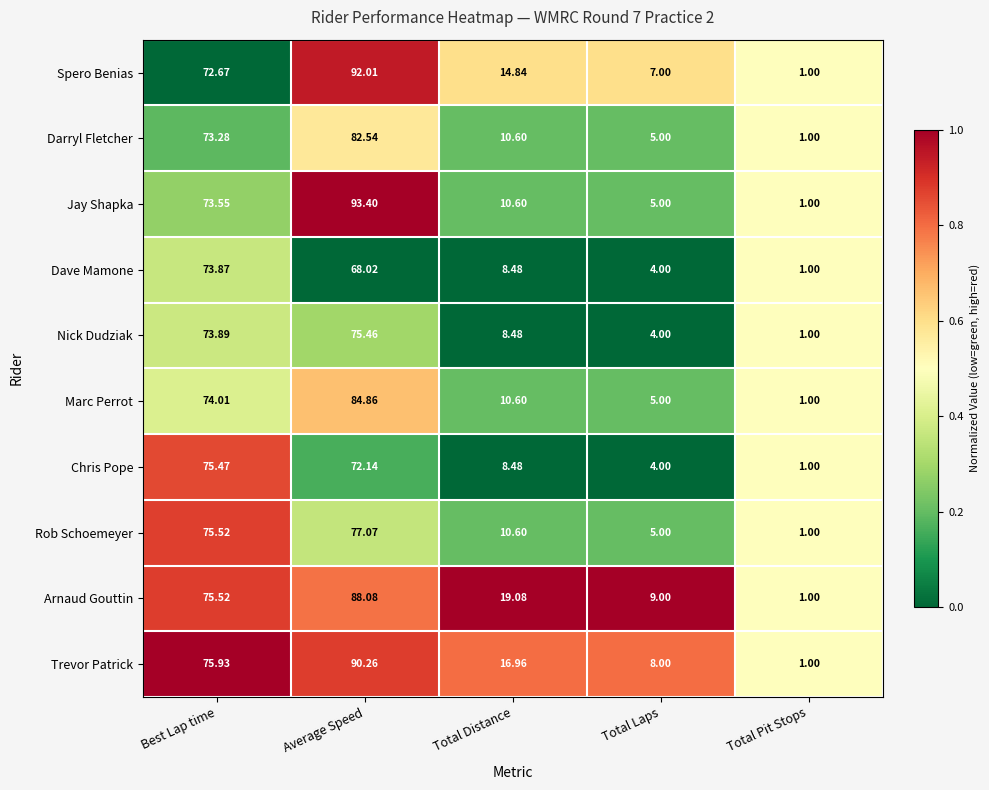

At which category does the chart reach its peak across all series?

Average Speed